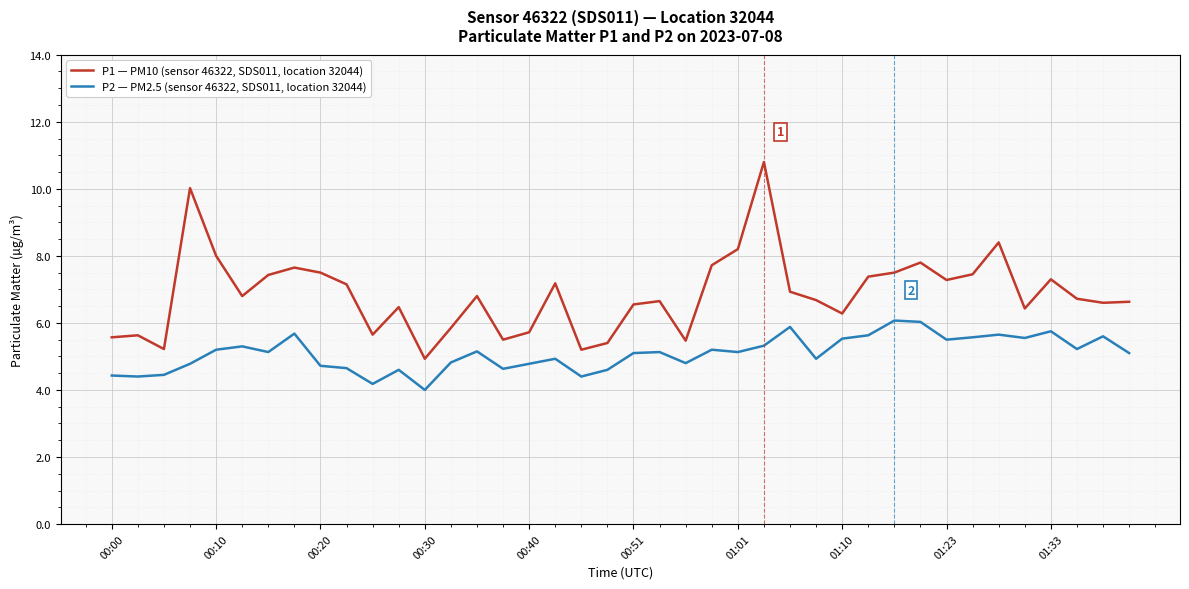

List the series in order of their peak value, highest first.

P1 — PM10 (sensor 46322, SDS011, location 32044), P2 — PM2.5 (sensor 46322, SDS011, location 32044)